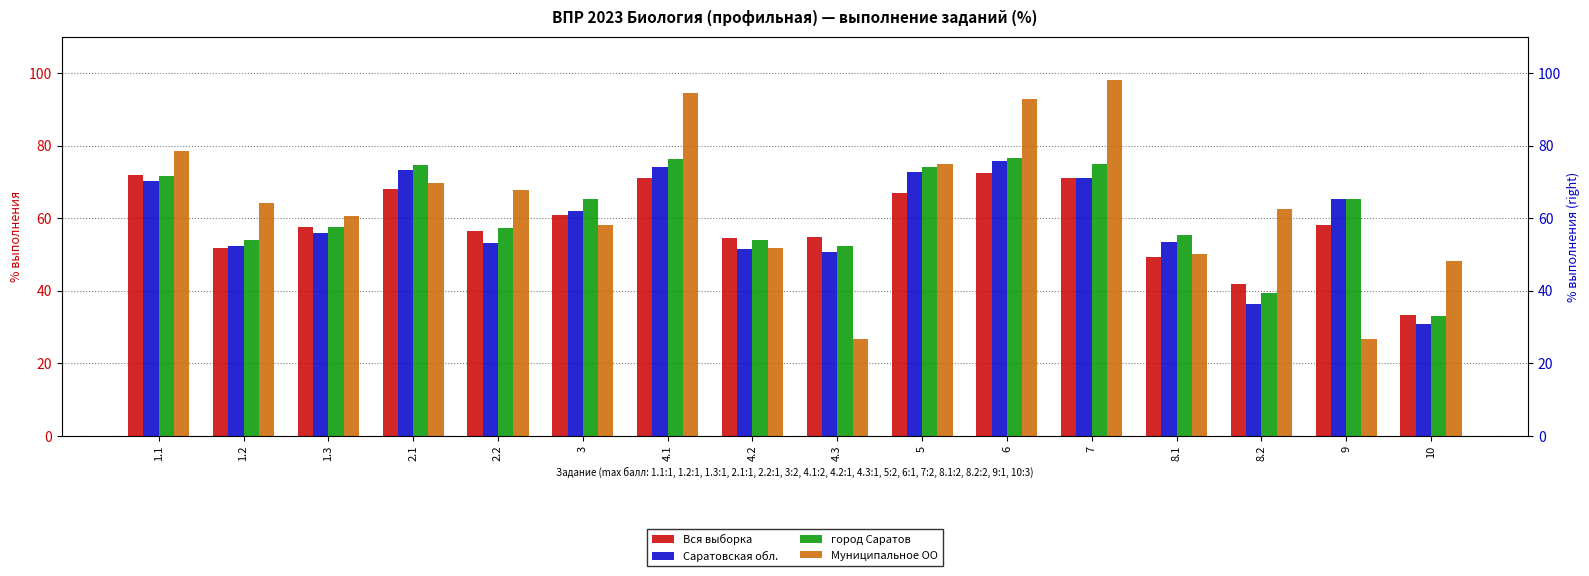

Are the bars grouped side by side (vs. stacked)?

Yes